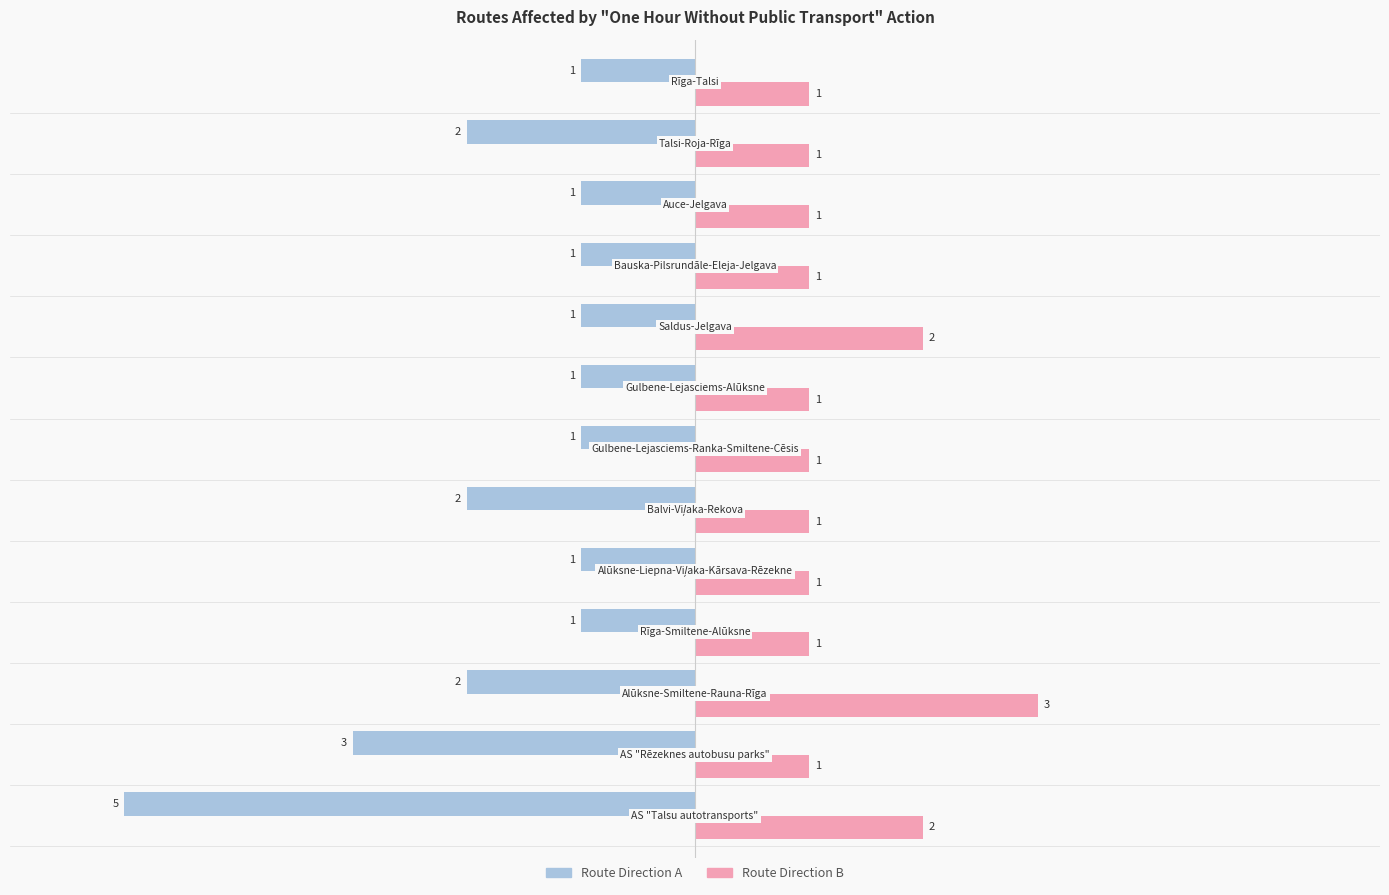

What is the maximum value shown in the chart?

3